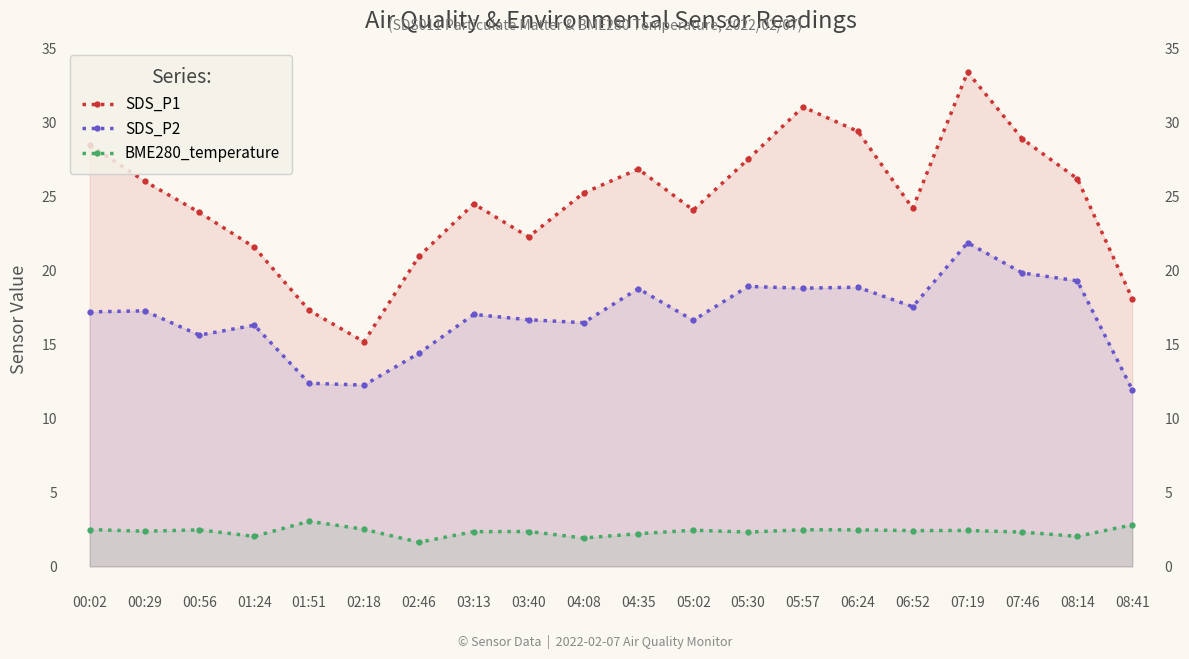

What is the difference between the BME280_temperature values at 04:35 and 06:24?

0.3